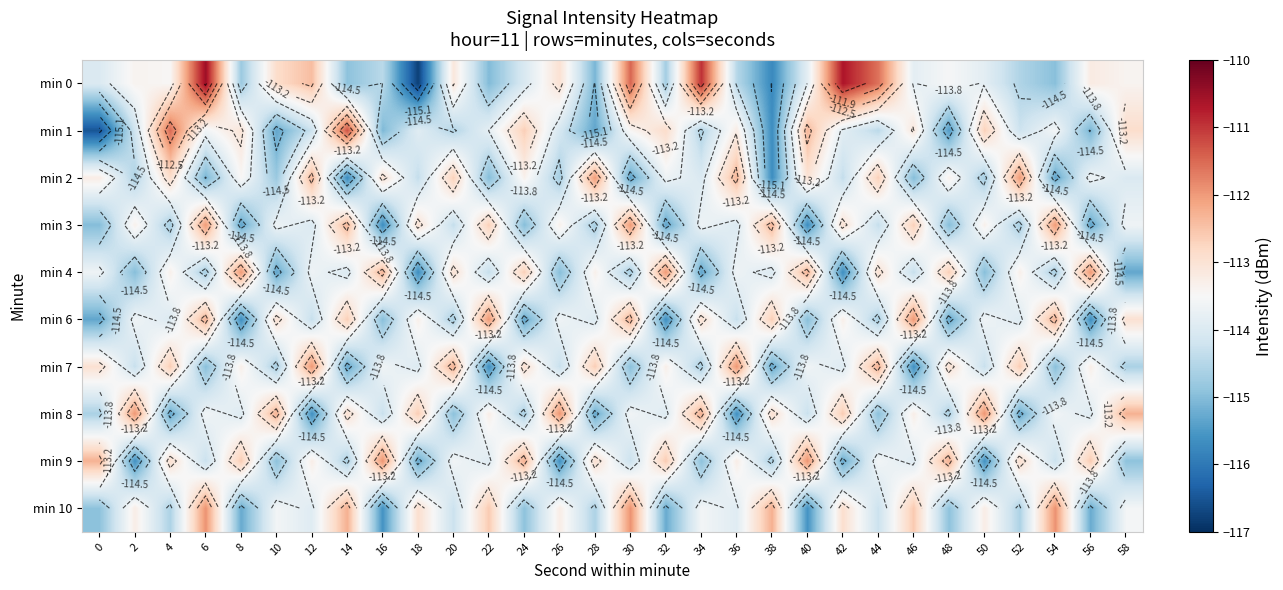

What is the minimum value shown in the chart?

-116.8